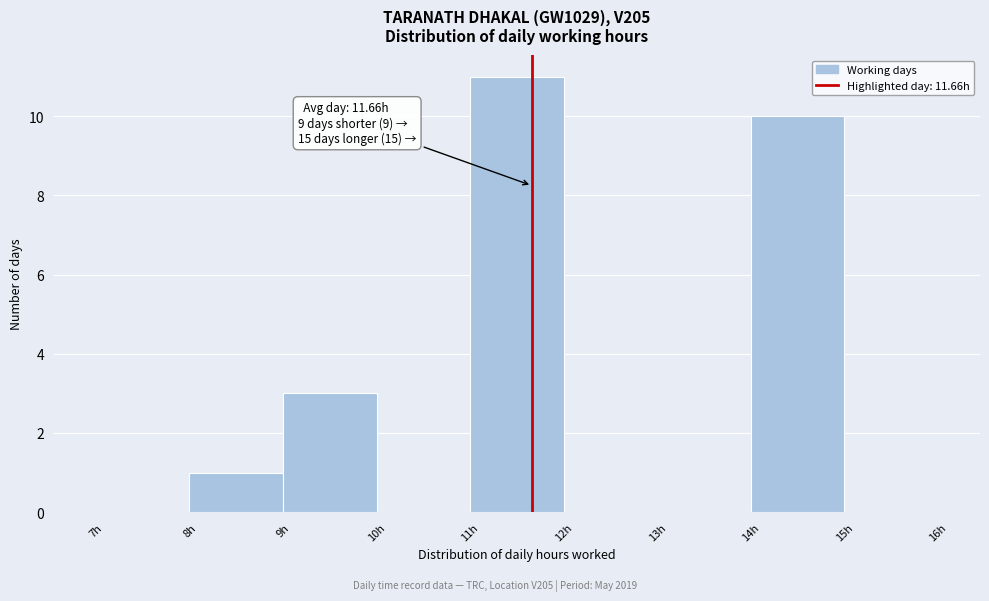

Over which range of the x-axis is the bar tallest?

11 to 12